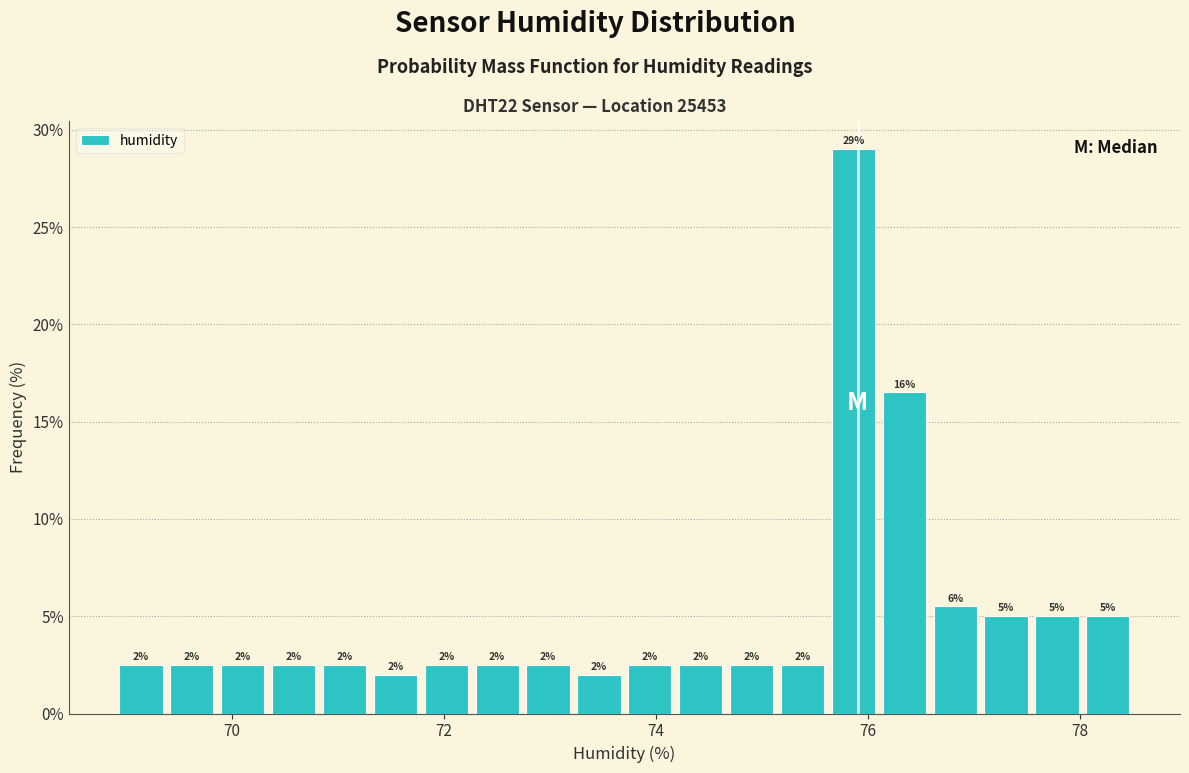

Around what value on the x-axis is the tallest bar? Give the approximate position of its centre, as read against the axis.

75.8